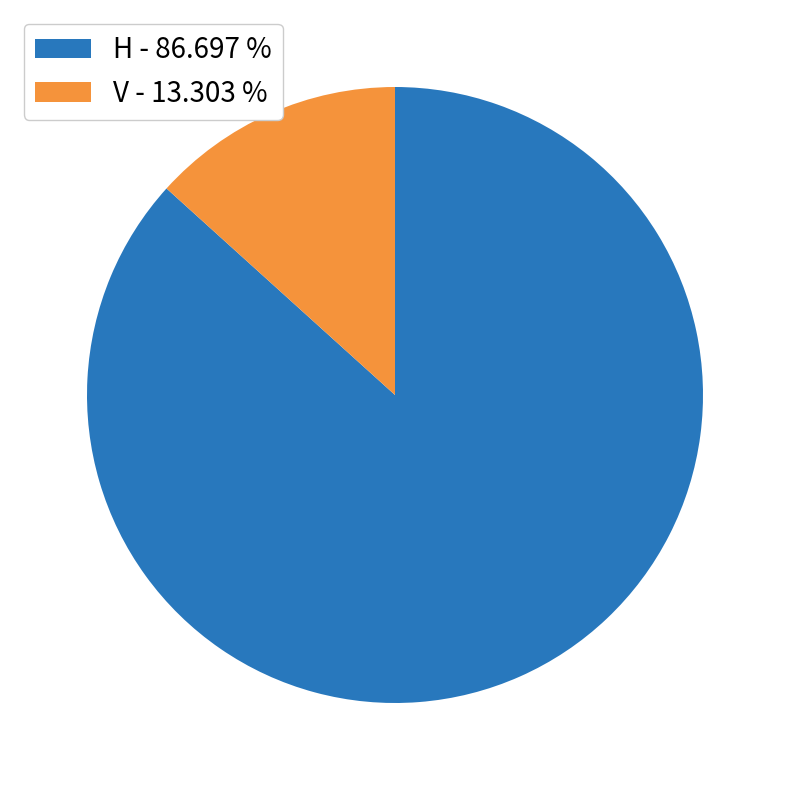

Is there a majority slice in this chart?

Yes